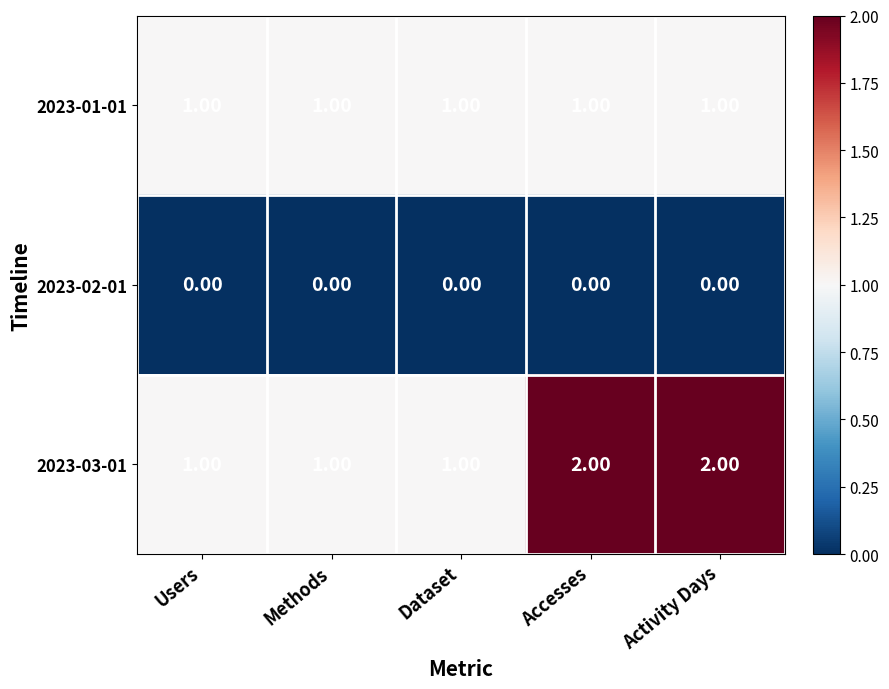

At how many categories does at least one series exceed 0?

5